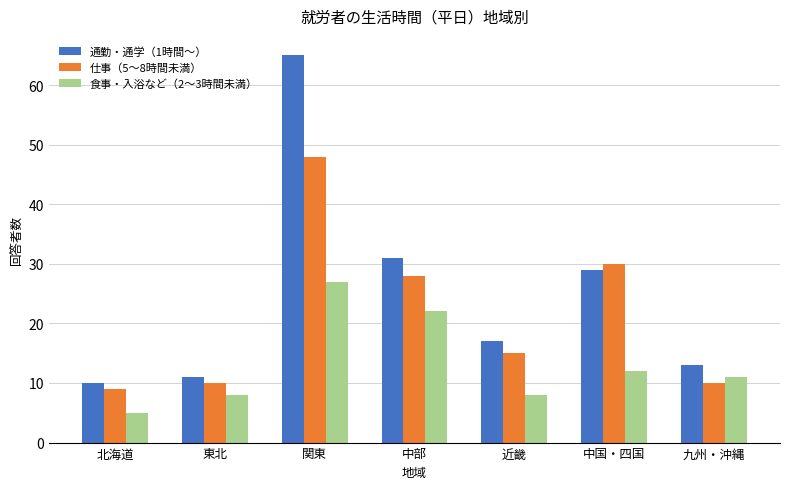

What position from the right is 近畿?

3